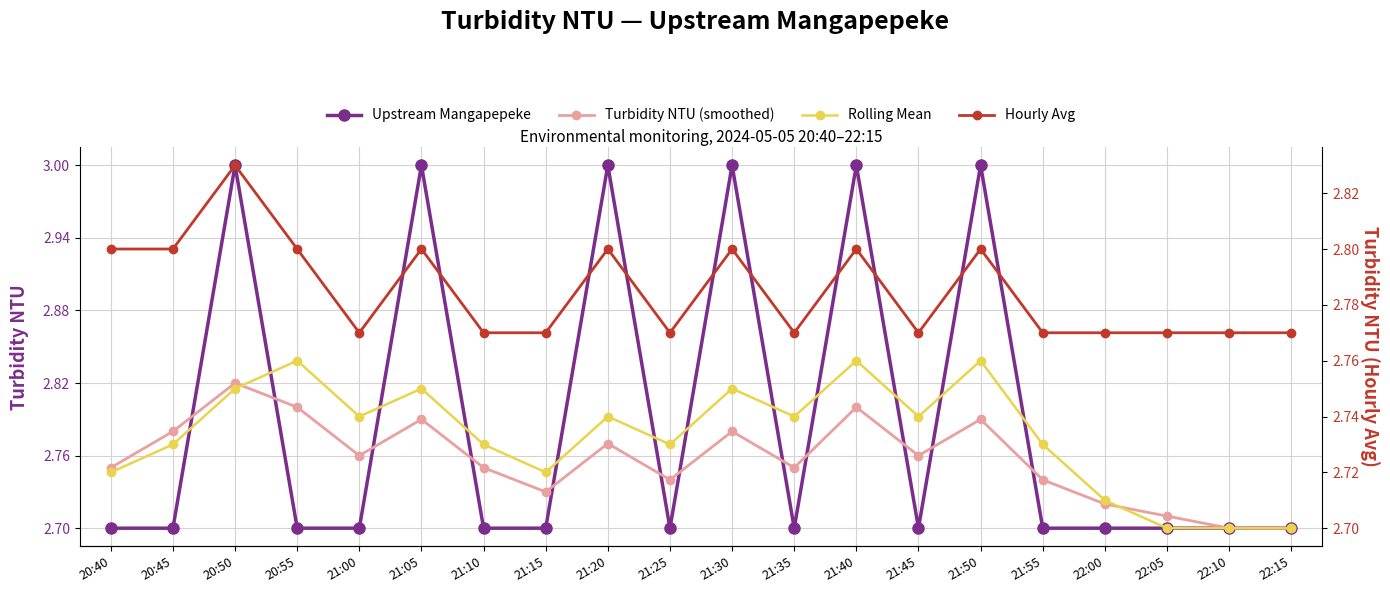

Between 20:50 and 20:55, which series saw the biggest shift?

Upstream Mangapepeke